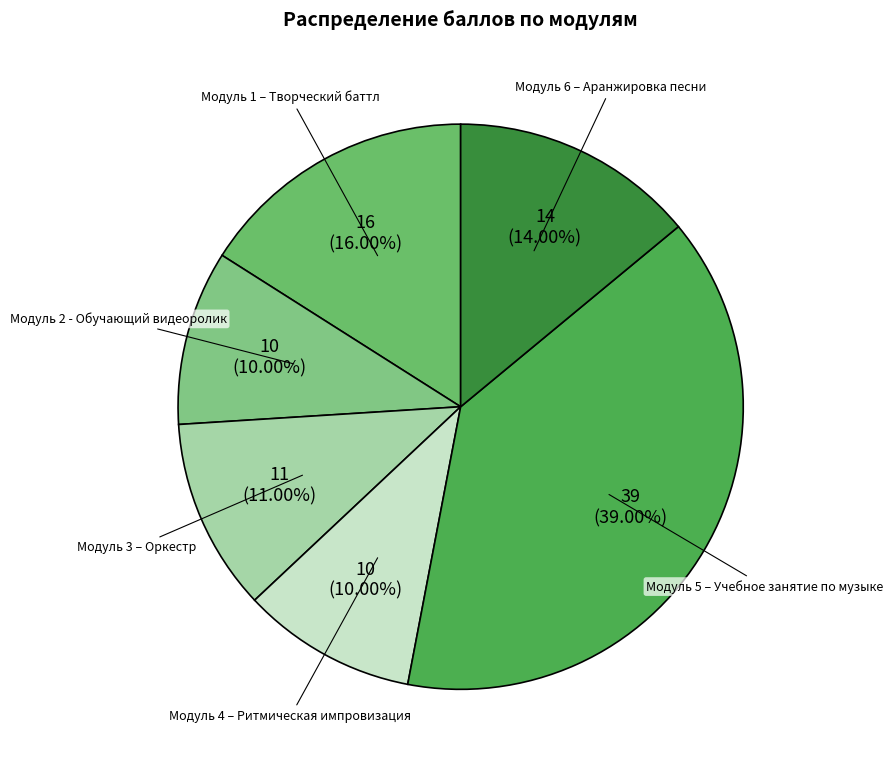

Approximately how many times larger is the value at Модуль 5 – Учебное занятие по музыке compared to Модуль 6 – Аранжировка песни?

2.8